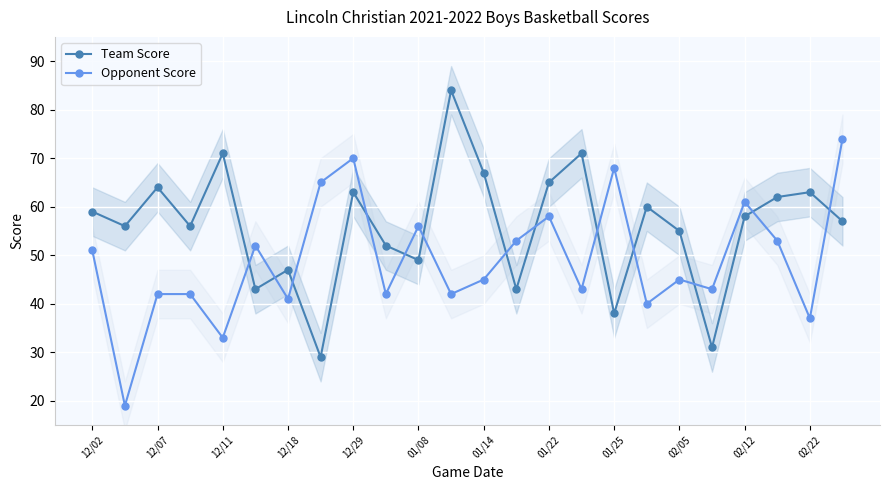

What is the highest value of the Opponent Score series?

74